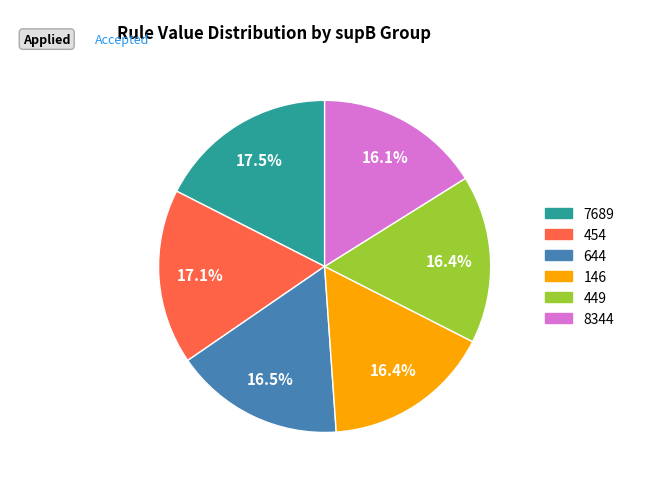

Count the number of slices in the pie.

6